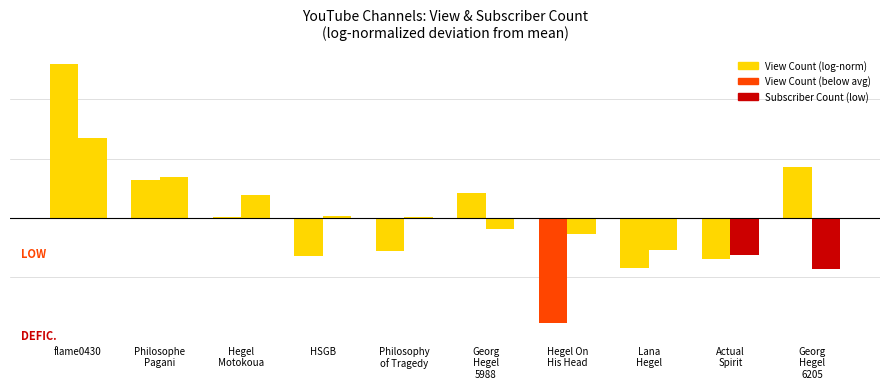

Does the chart contain stacked bars?

No